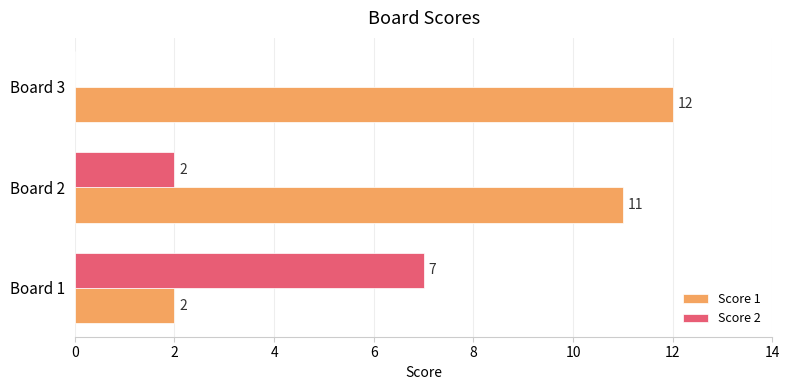

At which category is the sum across all series the highest?

Board 2